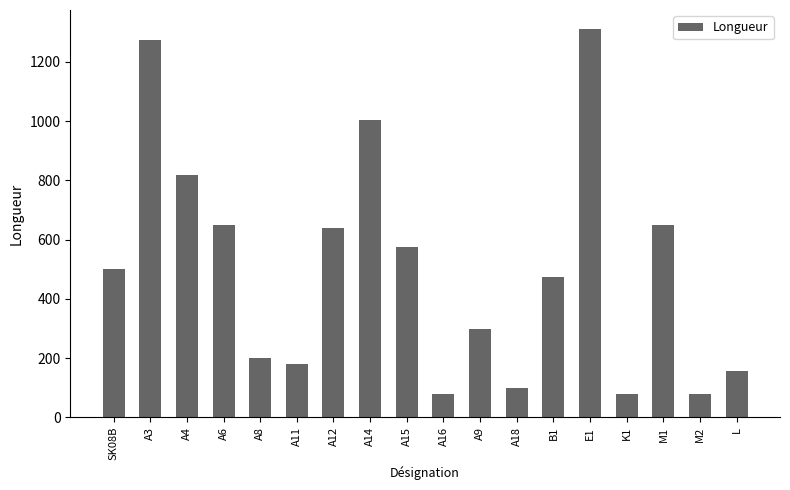

Reading left to right, what are all the values shown in this chart?

SK08B=500	A3=1274	A4=820	A6=650	A8=200	A11=180	A12=638	A14=1005	A15=575	A16=80	A9=300	A18=100	B1=475	E1=1310	K1=80	M1=650	M2=80	L=158